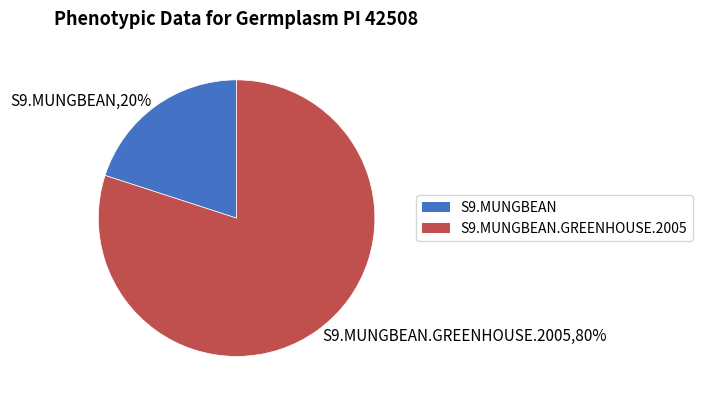

Which slice is the smallest?

S9.MUNGBEAN